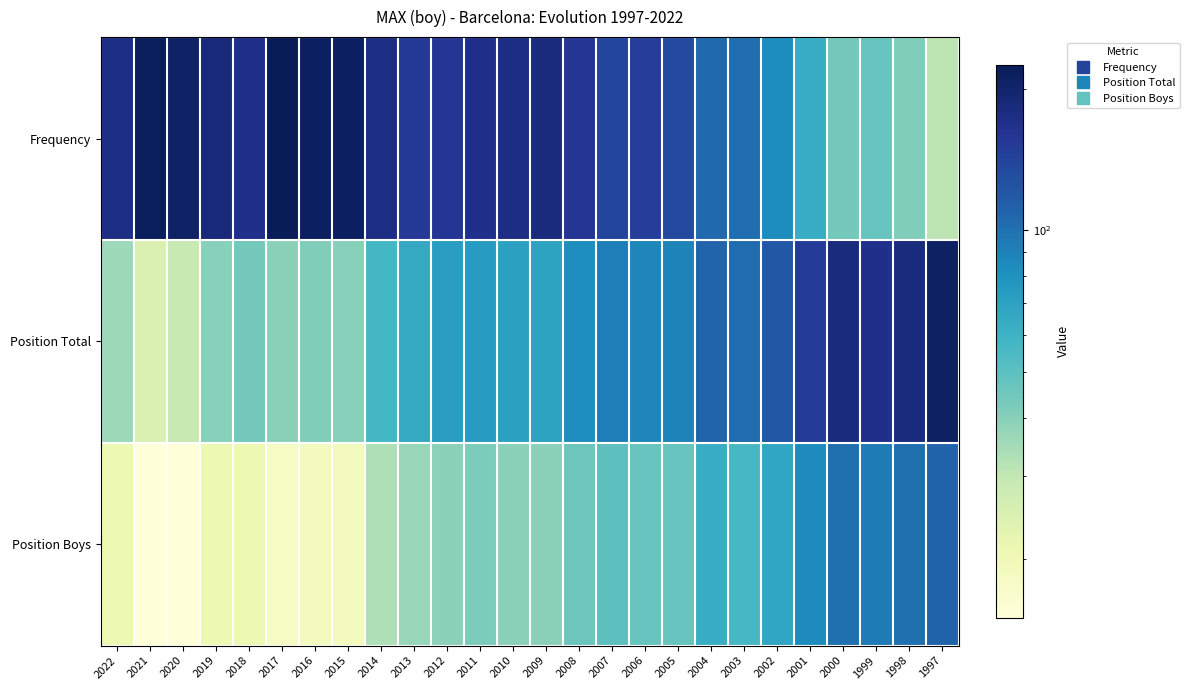

List the series in order of their overall mean, lowest first.

Position Boys, Position Total, Frequency